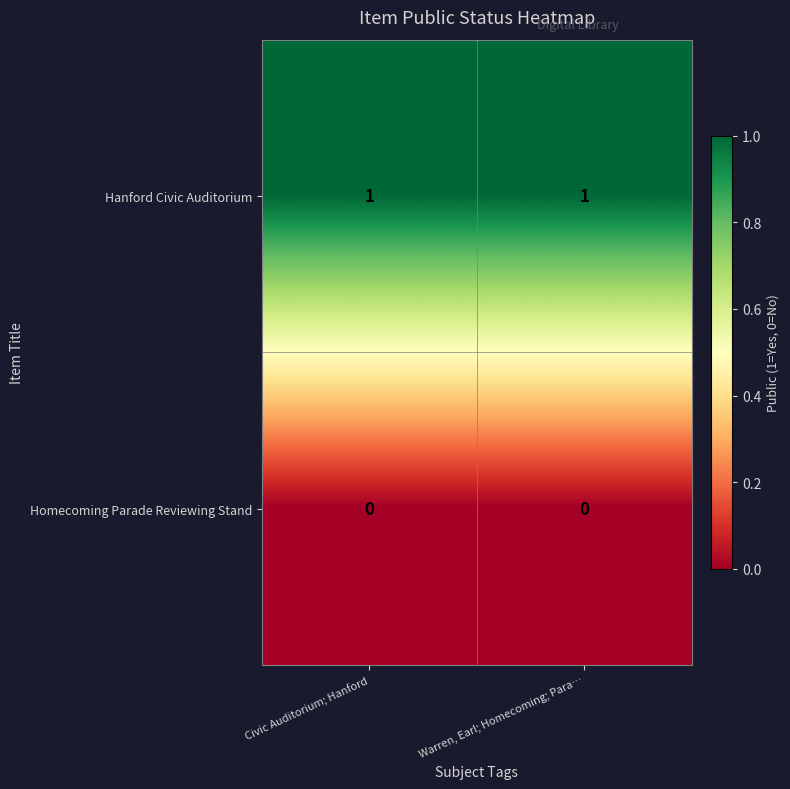

Which series has the largest total across all categories?

Hanford Civic Auditorium